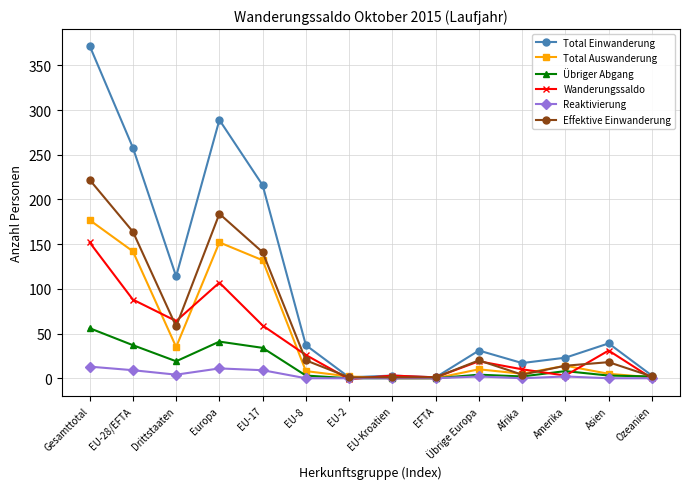

What is the difference between the second highest and second lowest values in the Wanderungssaldo series?

107